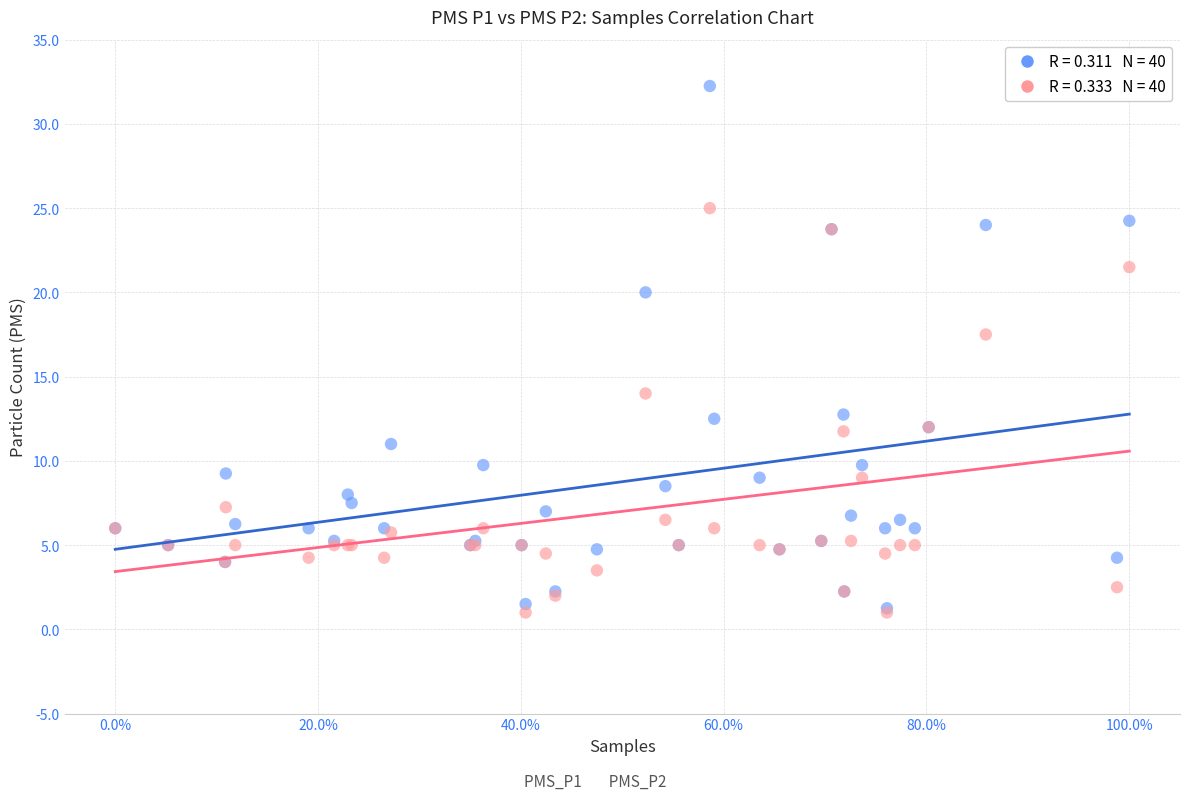

Across all series, what Y value is closest to 16?

17.5